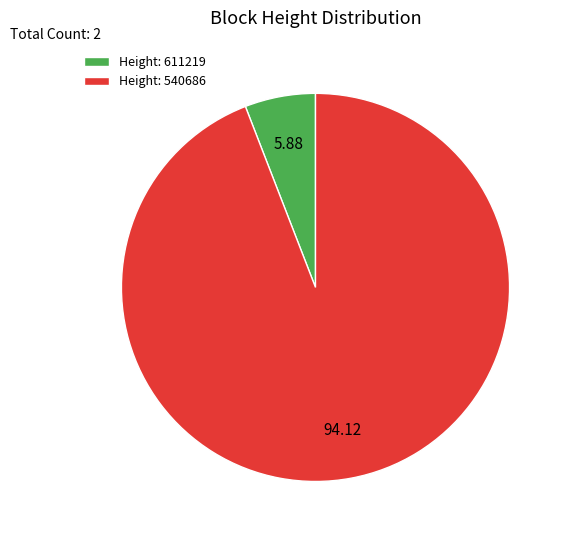

Is Height: 611219 the majority of the pie?

No